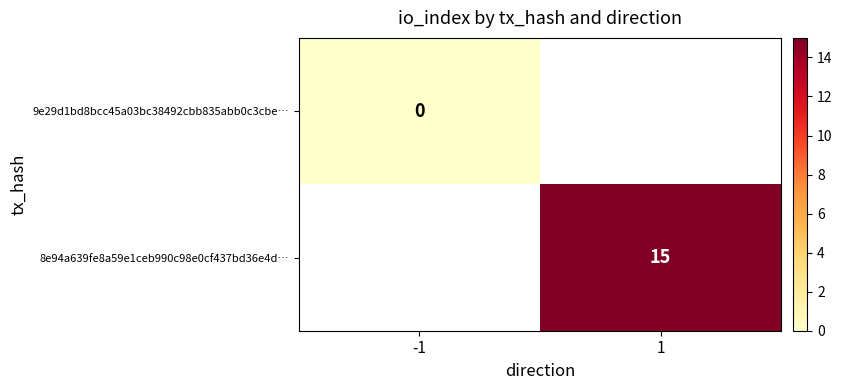

How many distinct data groups are displayed?

2